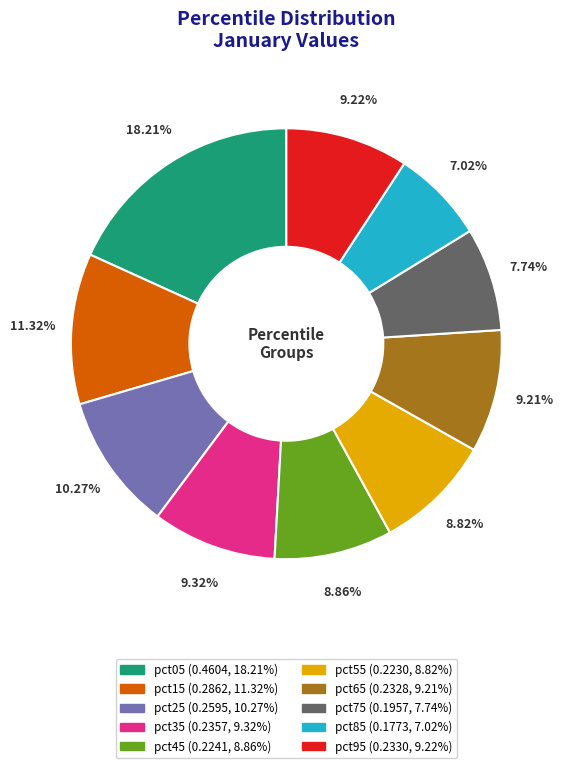

Count the number of slices in the pie.

10